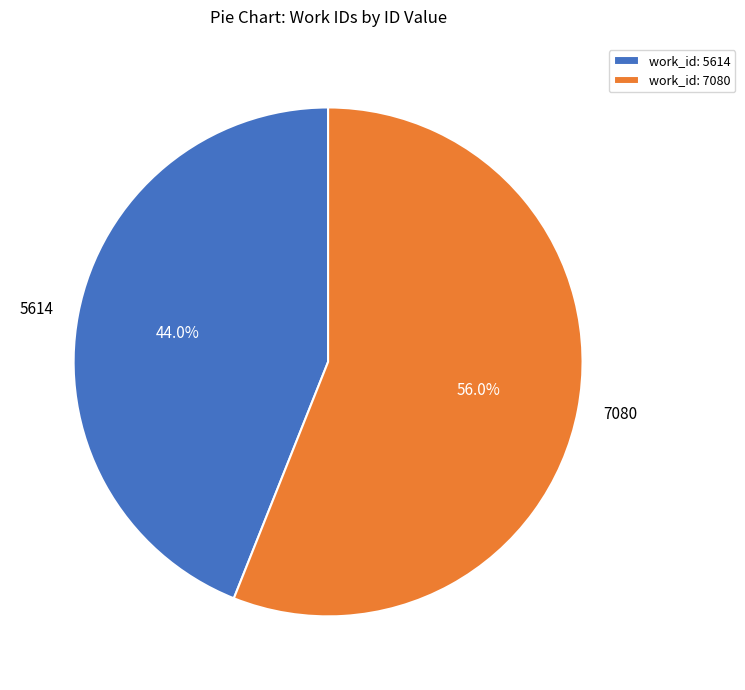

What percentage do 5614 and 7080 together represent?

100.0%